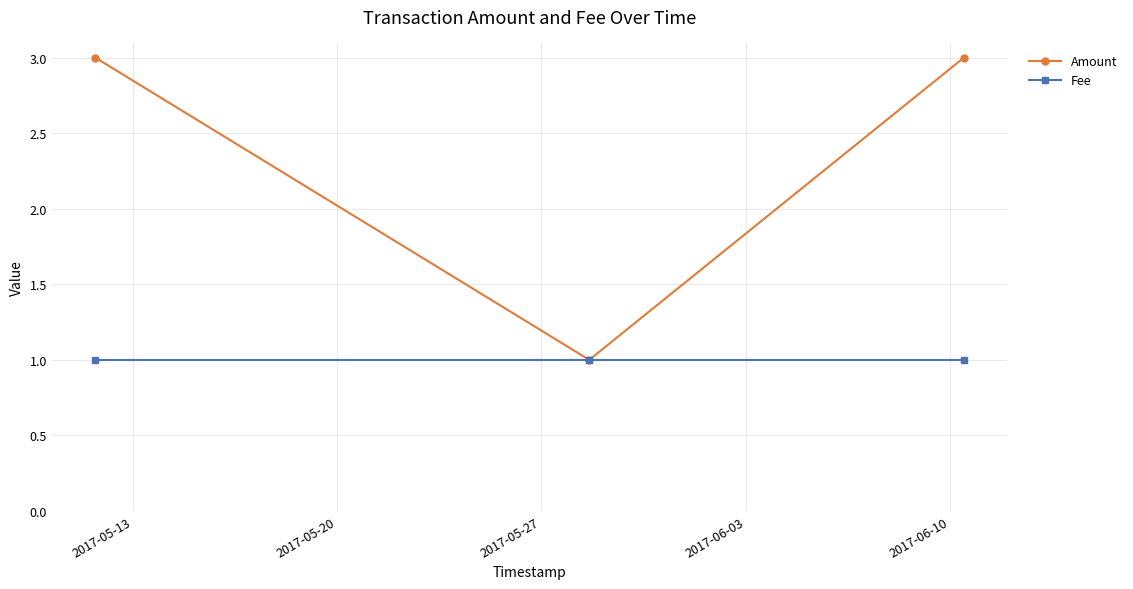

Which series has the largest total across all categories?

Amount